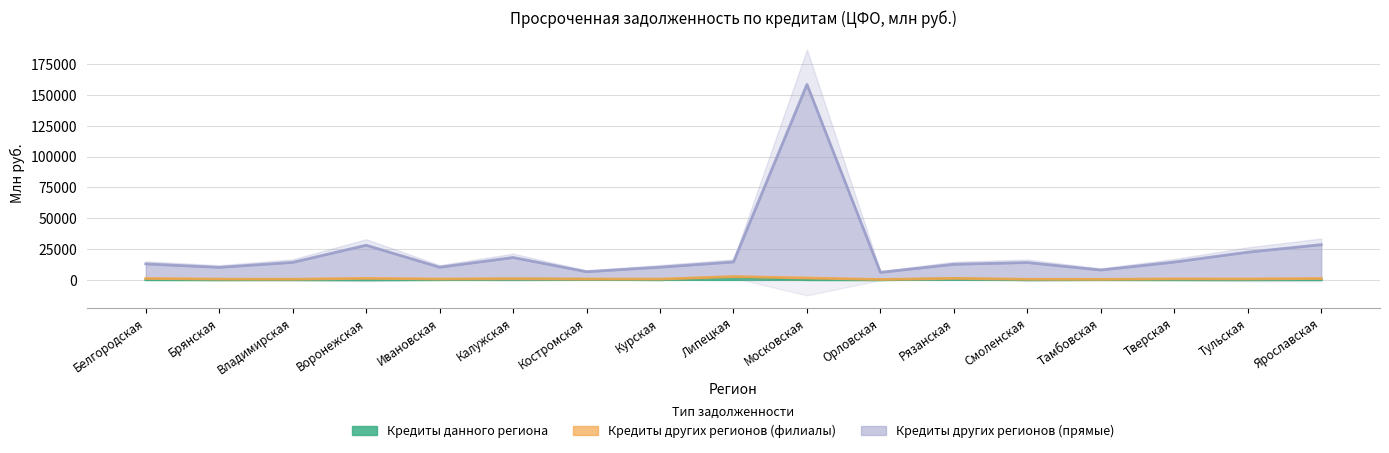

What is the approximate value of Кредиты других регионов (прямые) at Брянская?

10146